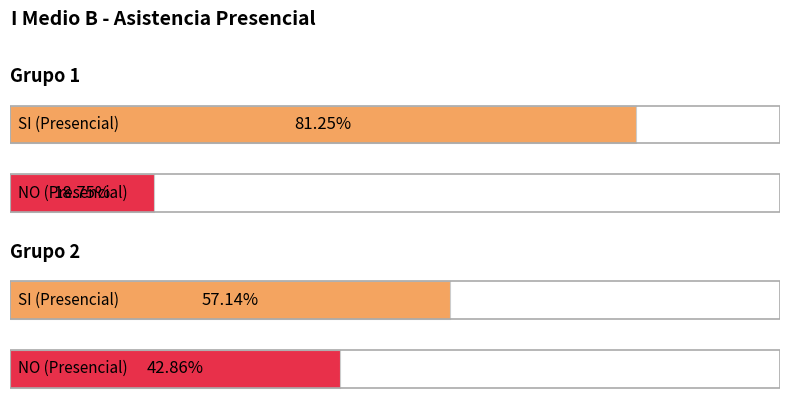

At which label is NO closest to 4?

Grupo 1